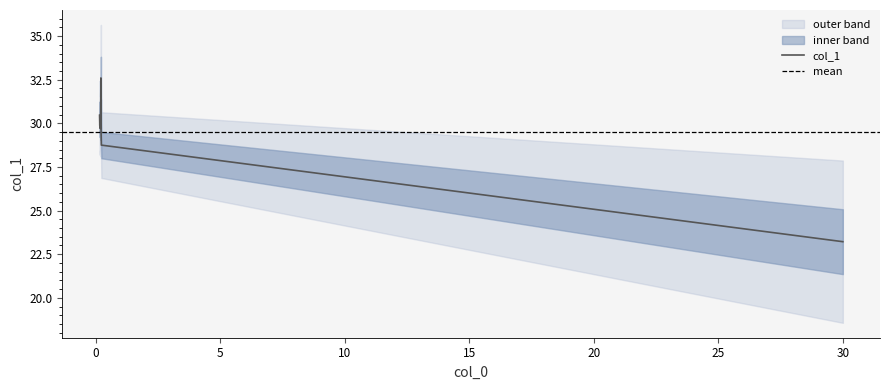

At which category does the data reach its first local peak?

0.168